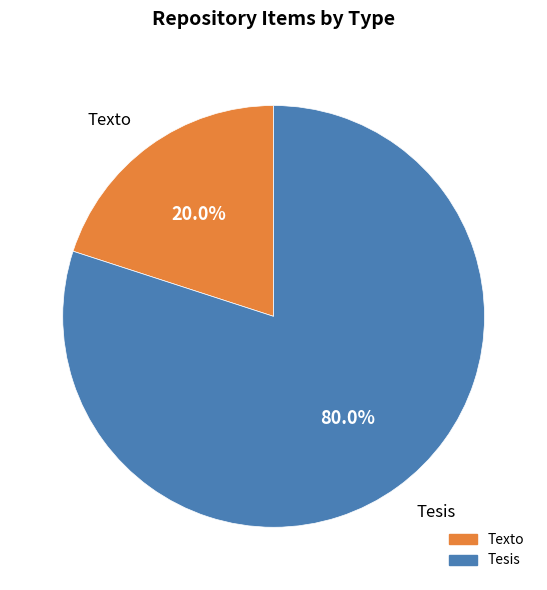

Is there any slice that represents more than half of the pie?

Yes